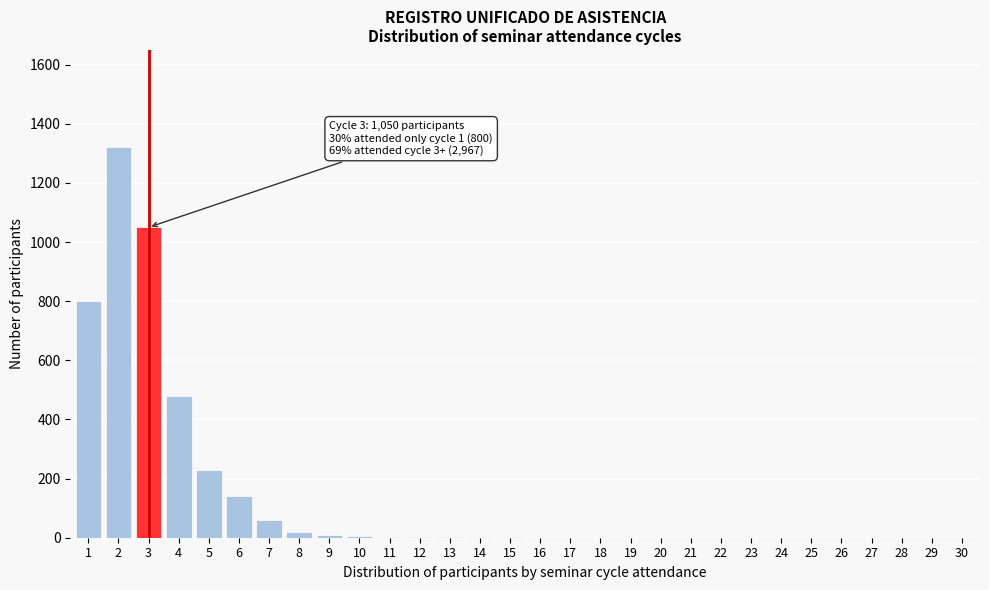

Is it true that the value at 20 is 0?

True